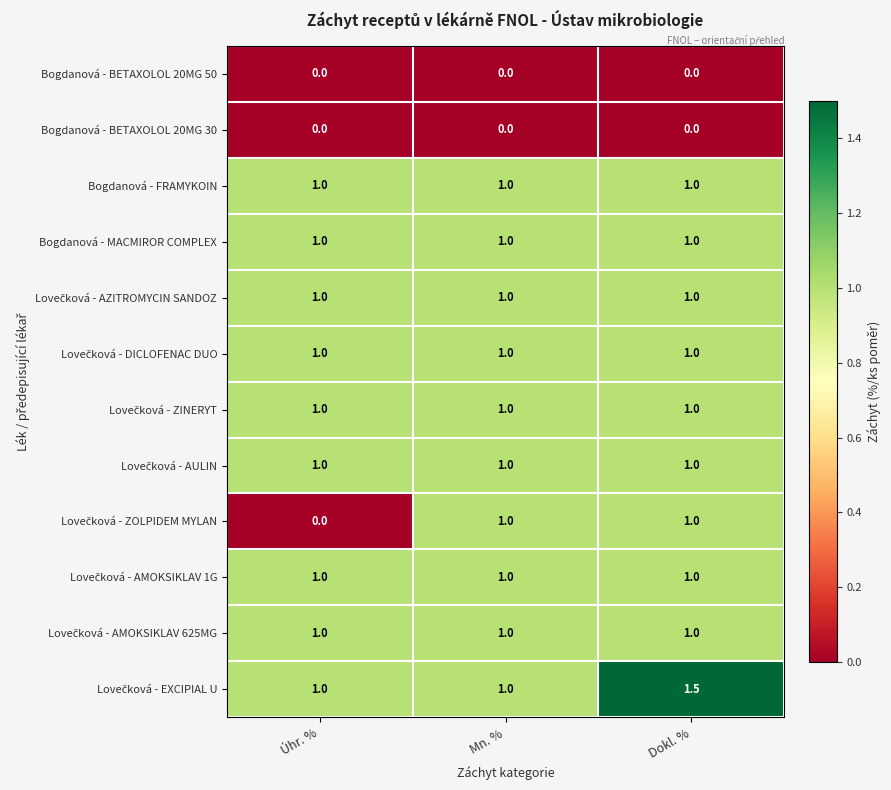

What is the difference between the highest and lowest values at Úhr. %?

1.0